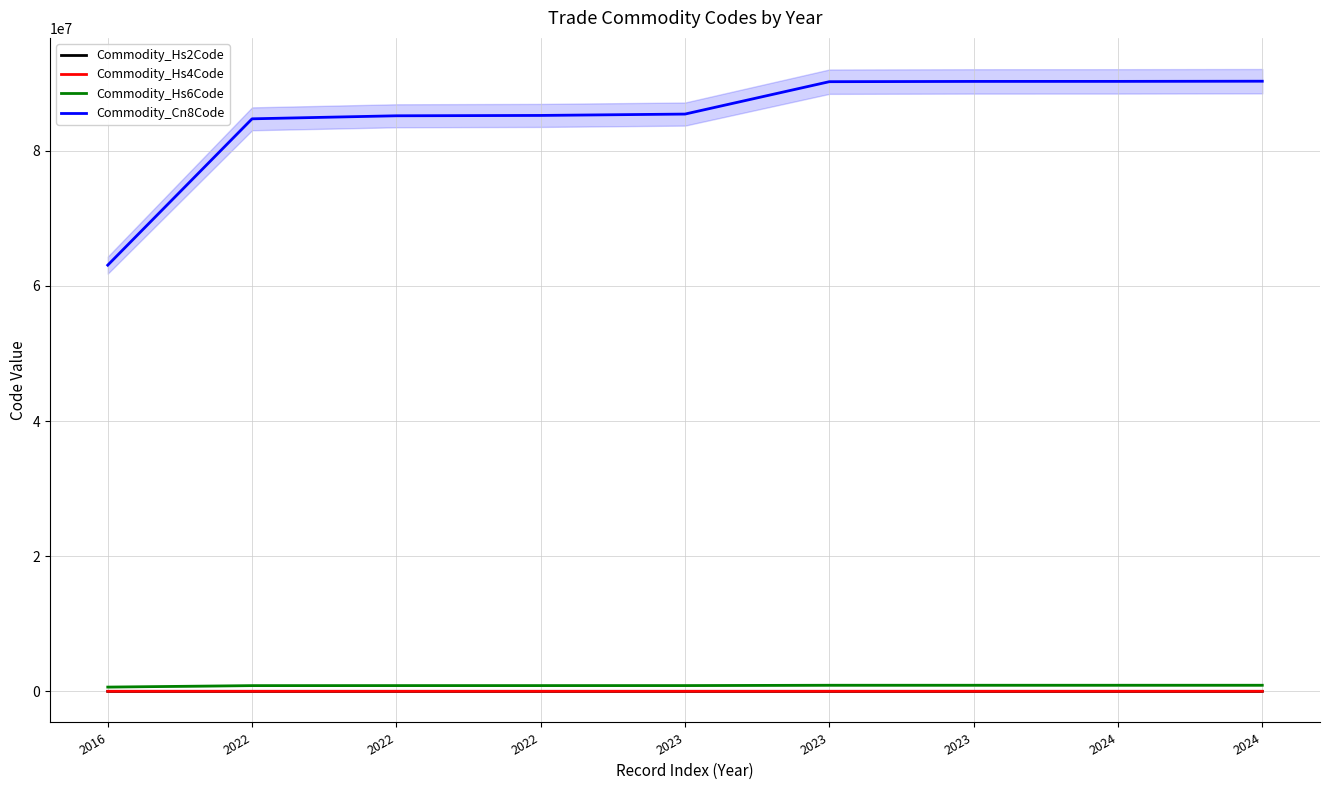

How many data points does each series have?

9